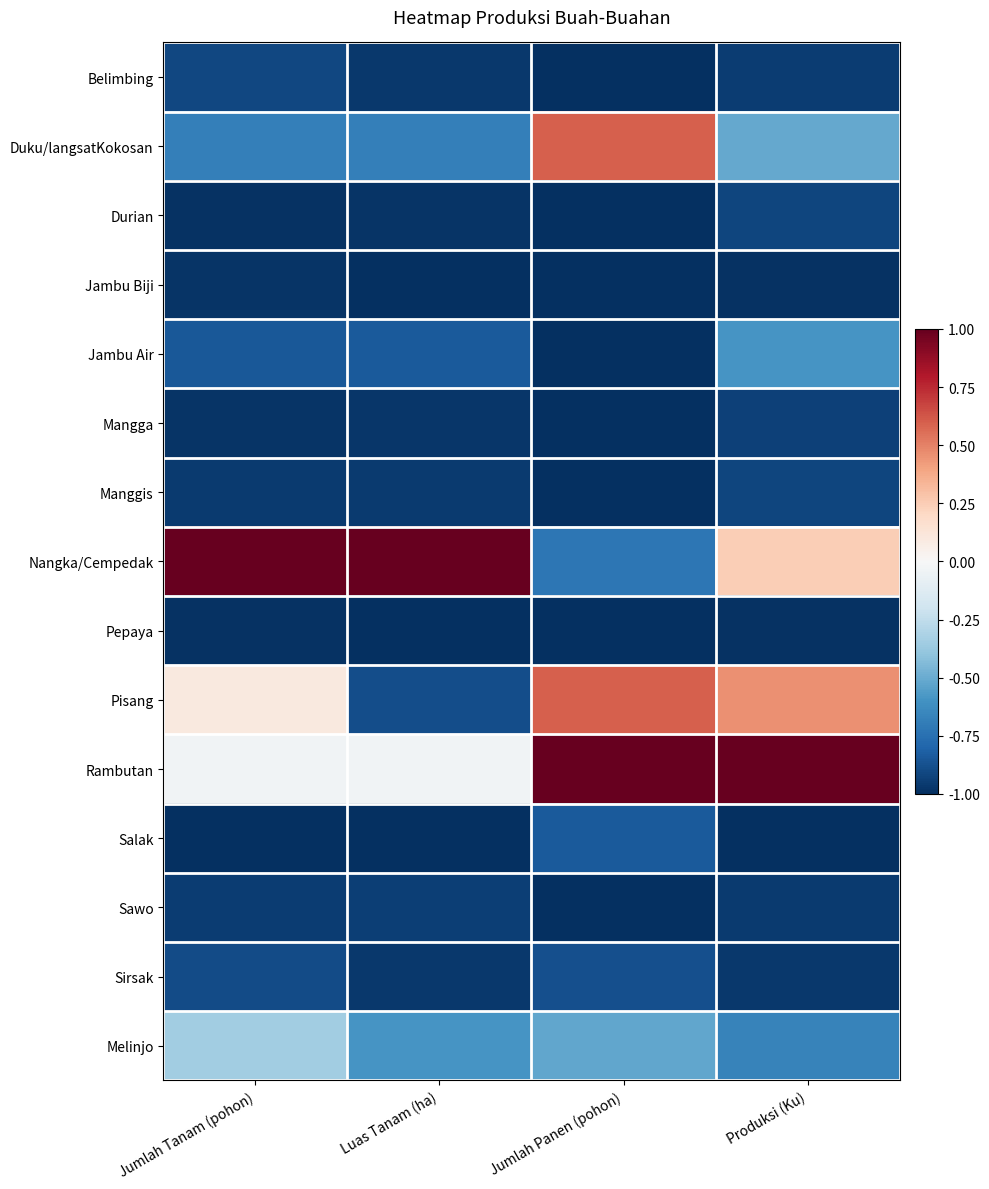

Rank the series by their maximum value, from lowest to highest.

Pepaya, Jambu Biji, Sawo, Mangga, Durian, Manggis, Belimbing, Sirsak, Salak, Jambu Air, Melinjo, Duku/langsatKokosan, Pisang, Nangka/Cempedak, Rambutan